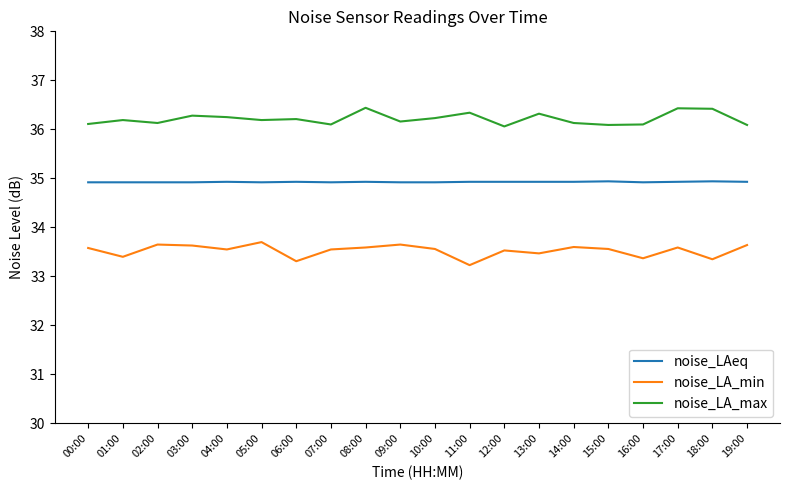

What position from the right is 00:00?

20